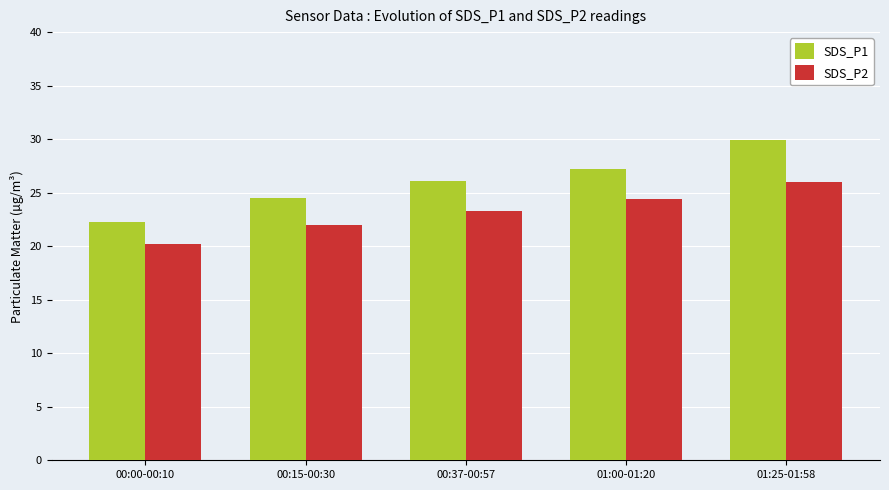

Which label corresponds to the largest value in the chart?

01:25-01:58